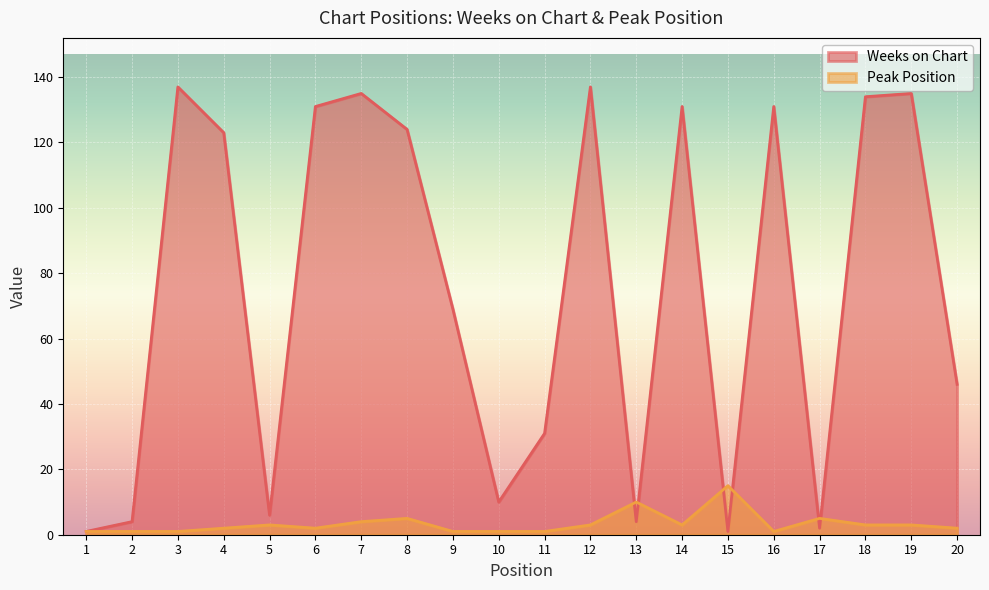

How many intersections are there between Peak Position and Weeks on Chart?

6